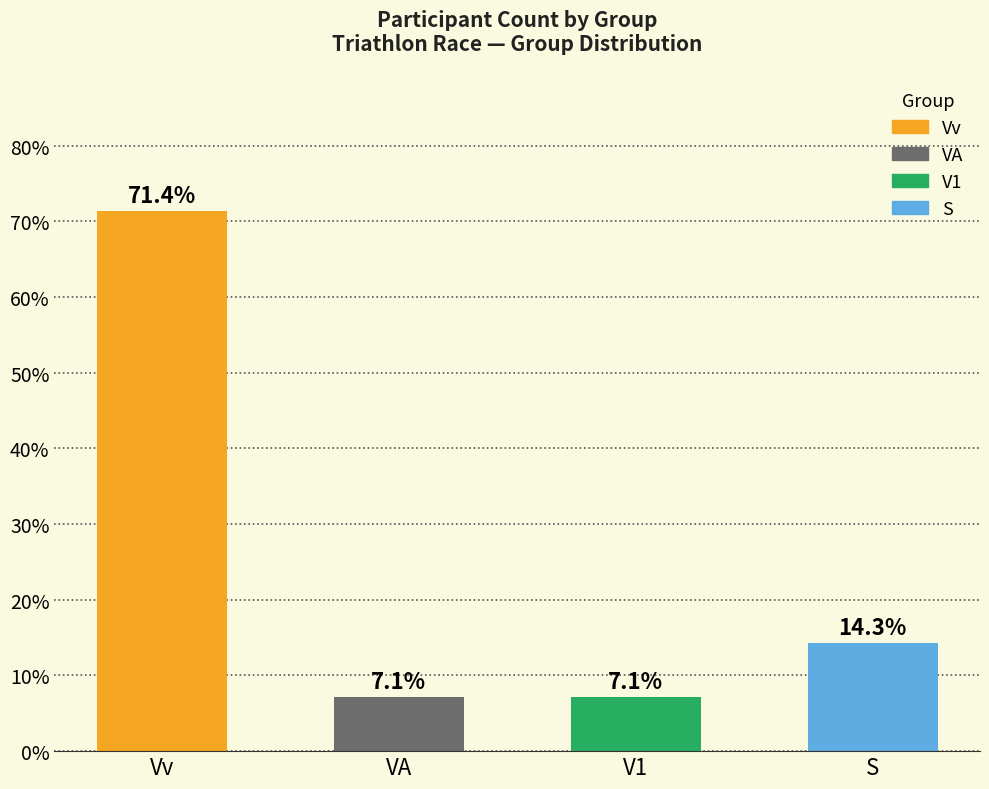

What is the greatest value displayed?

71.4